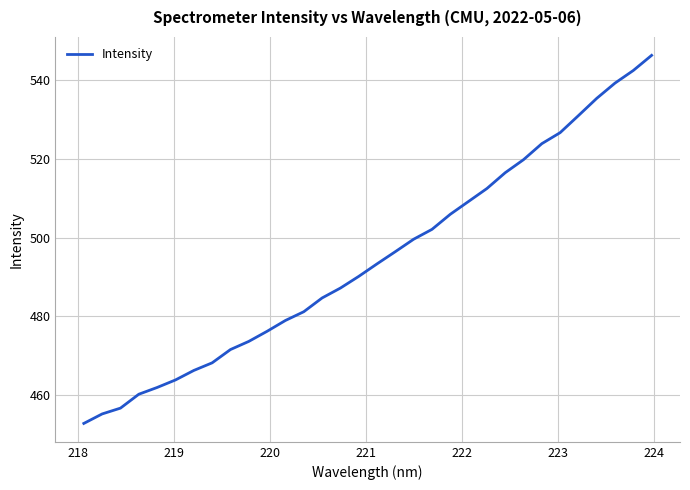

What is the greatest value displayed?

546.4